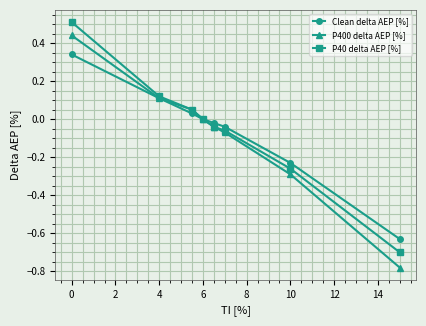

Rank the series by their maximum value, from lowest to highest.

Clean delta AEP [%], P400 delta AEP [%], P40 delta AEP [%]